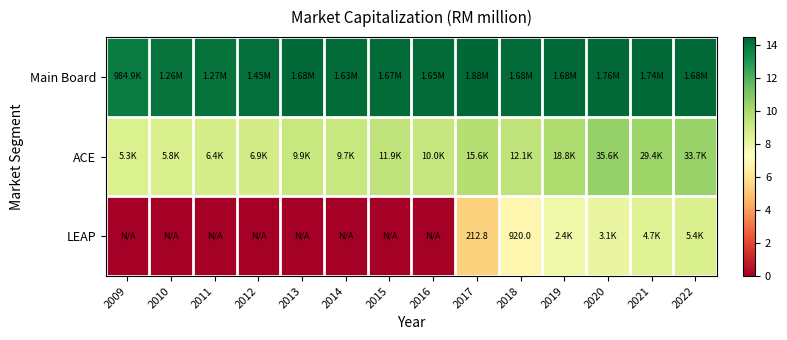

The value of ACE at 2018 is 16.9. True or false?

False